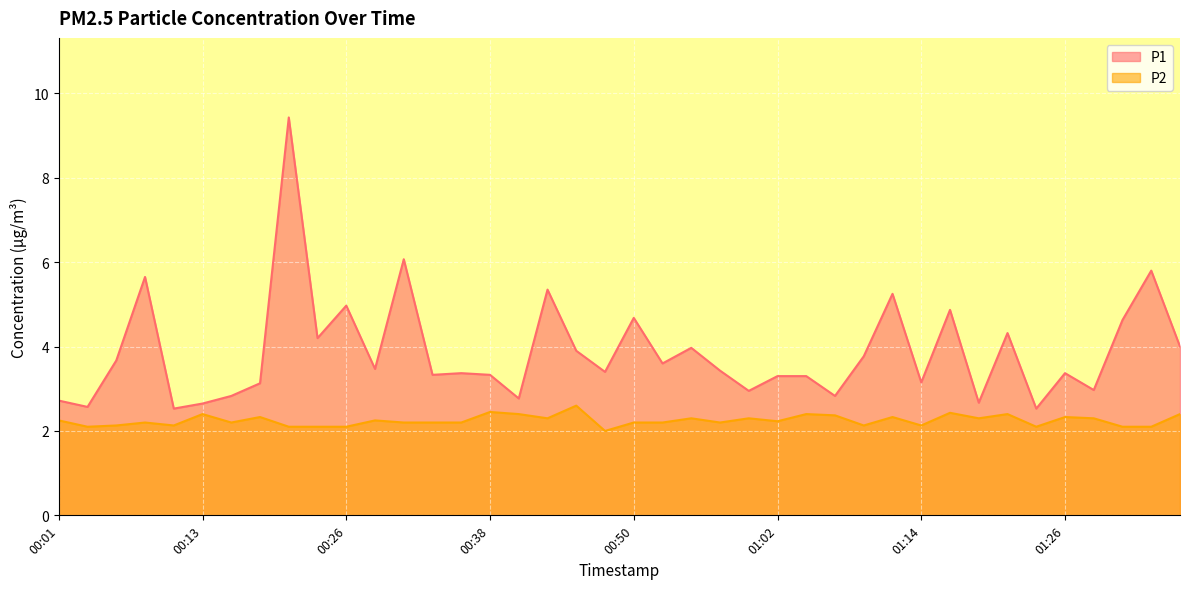

What is the value of the P1 point at the 25th from the left?

3.0